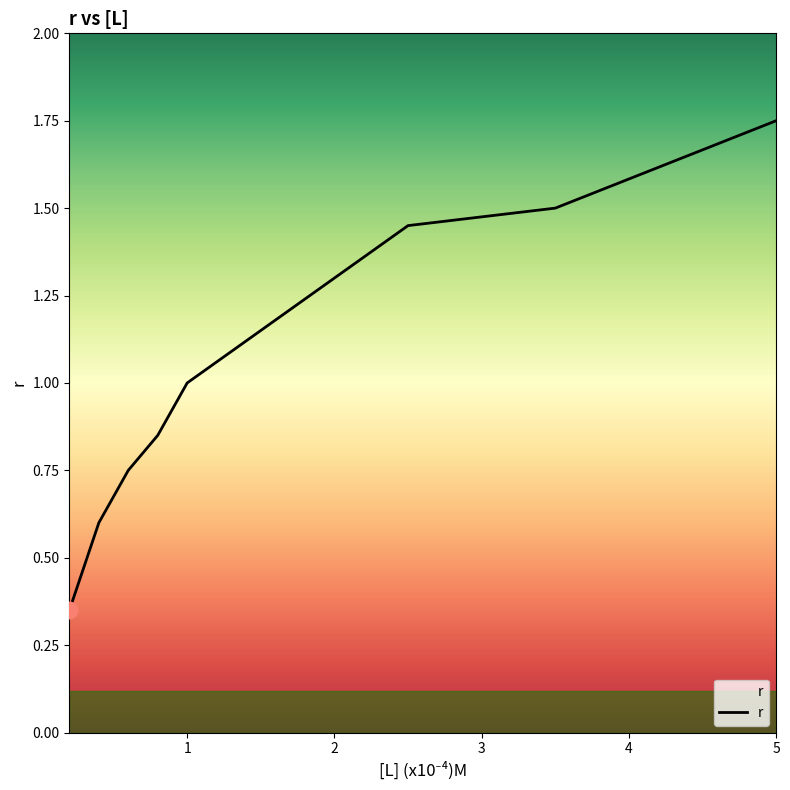

What is the minimum value shown in the chart?

0.3